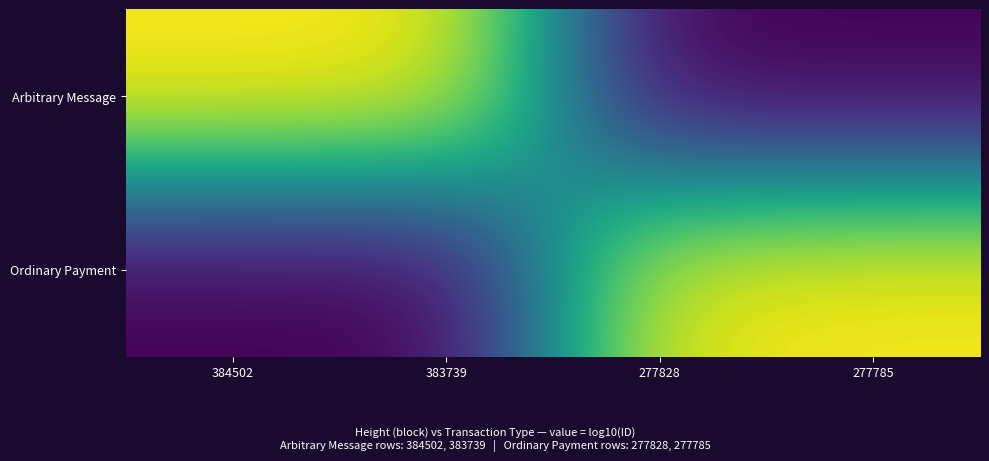

At how many categories does at least one series exceed 12?

4